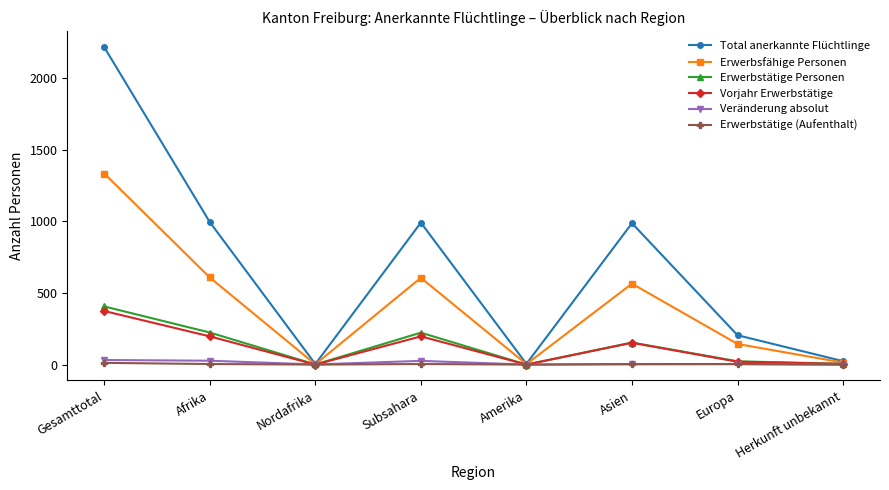

At which category does Vorjahr Erwerbstätige reach its first local valley?

Nordafrika